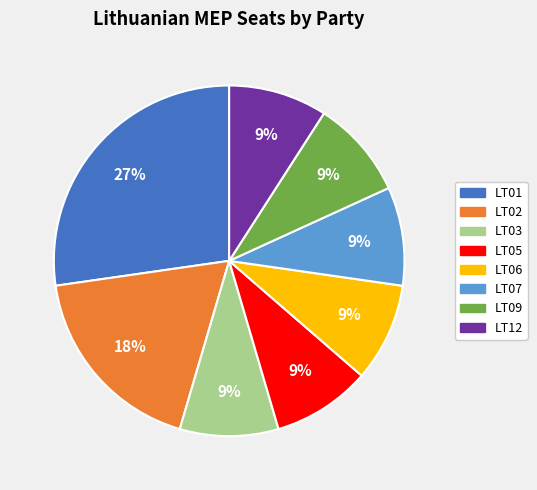

Between LT12 and LT01, which is larger?

LT01